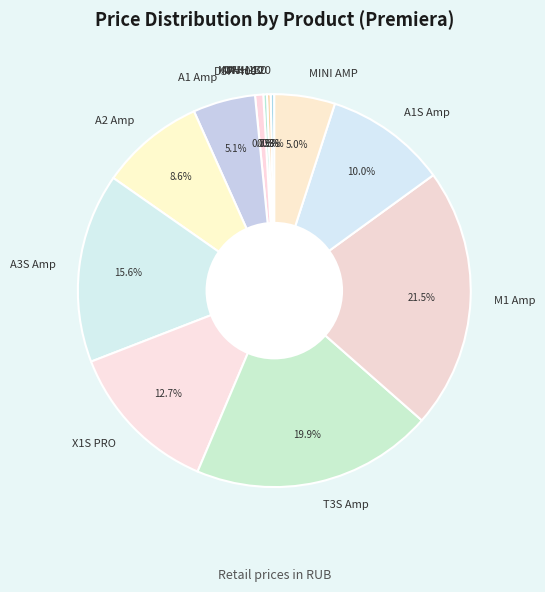

To the nearest percent, what portion does A2 Amp represent?

9%